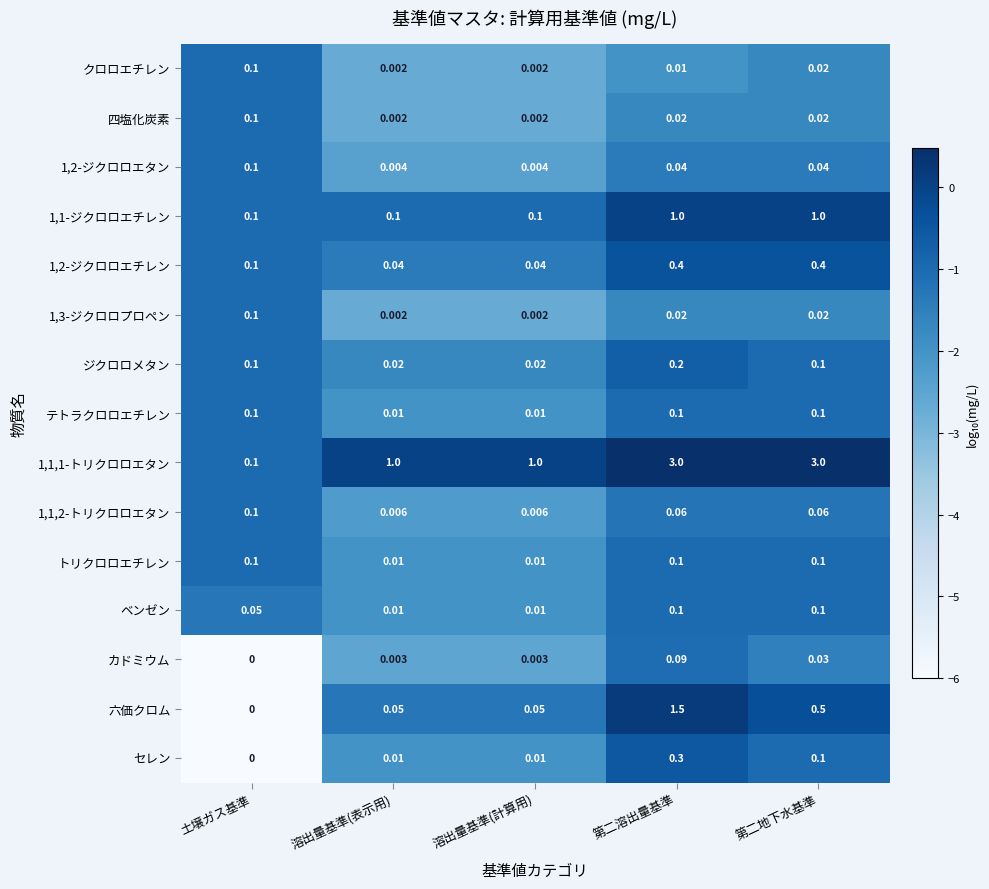

Which category has the lowest value across all series?

土壌ガス基準